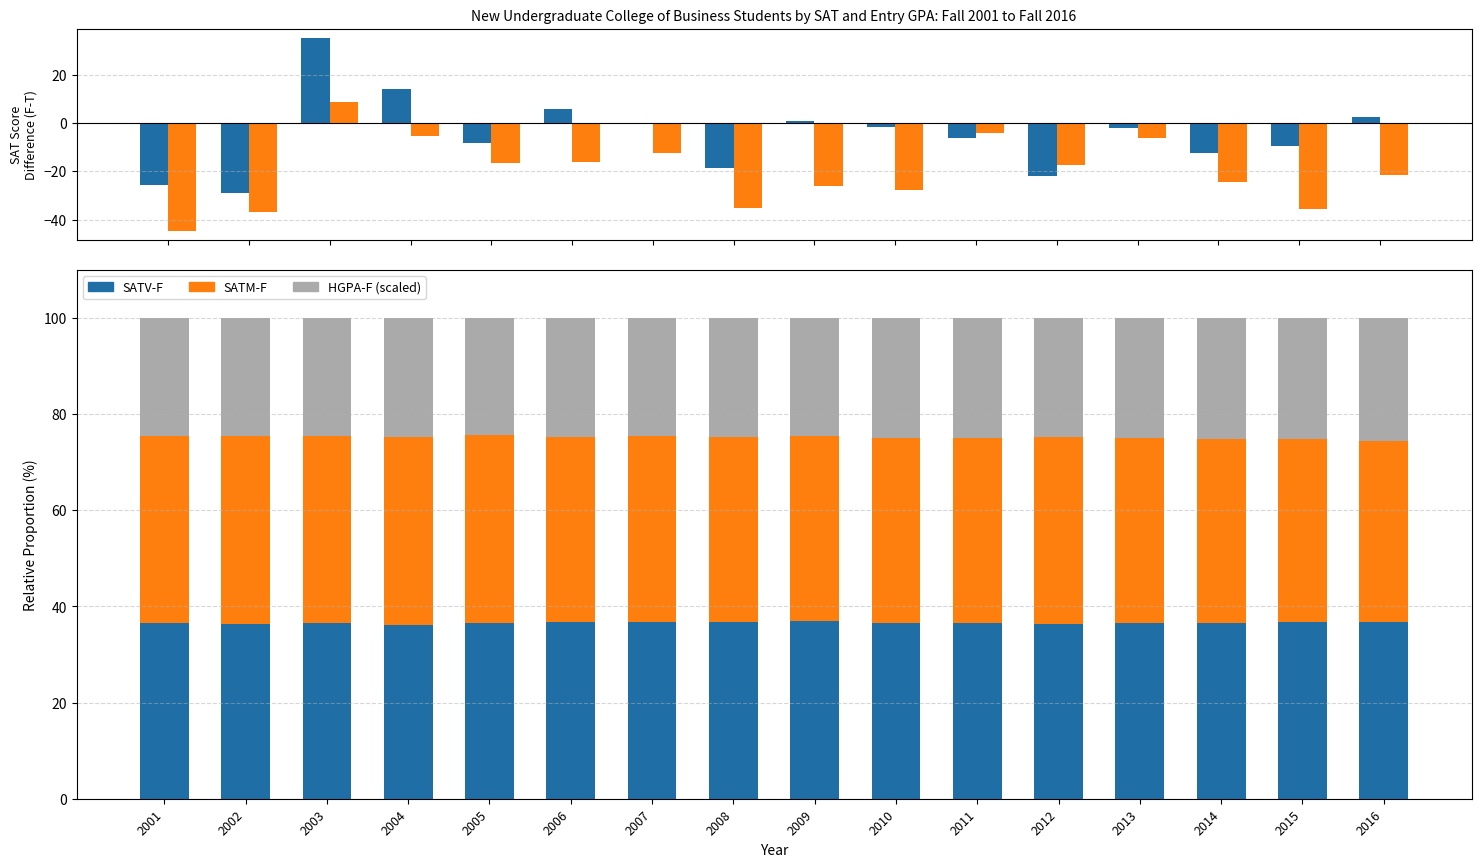

Is it true that SATM (F-T) equals -22.4 at 2001?

False